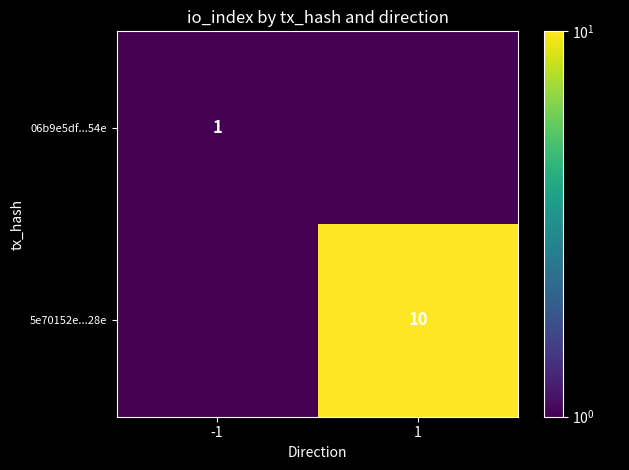

True or false: 5e70152e...28e has a value of 10.0 at 1.

True